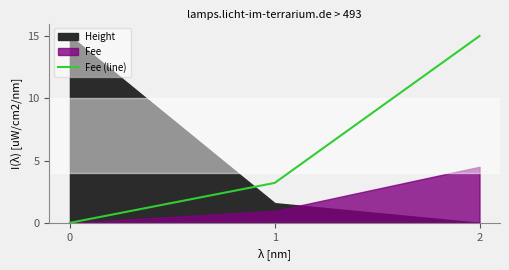

Reading left to right, list all the values displayed in this chart.

0=0.0	1=3.2	2=15.0